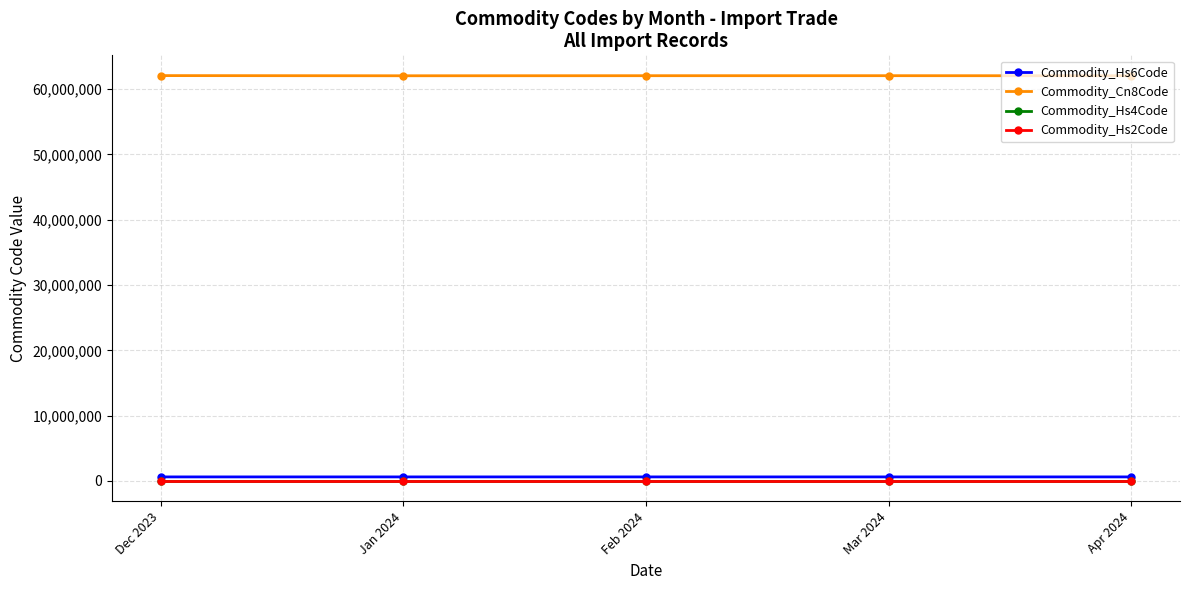

At how many categories does at least one series exceed 15489495?

5